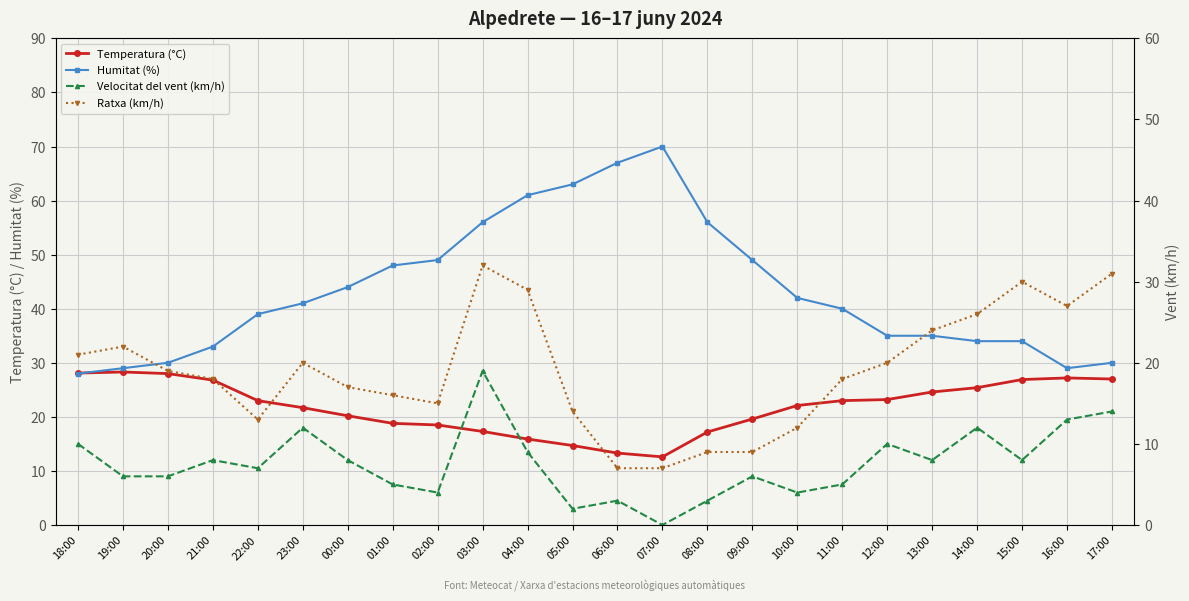

What is the difference between the second highest and minimum values in the Humitat (%) series?

39.0